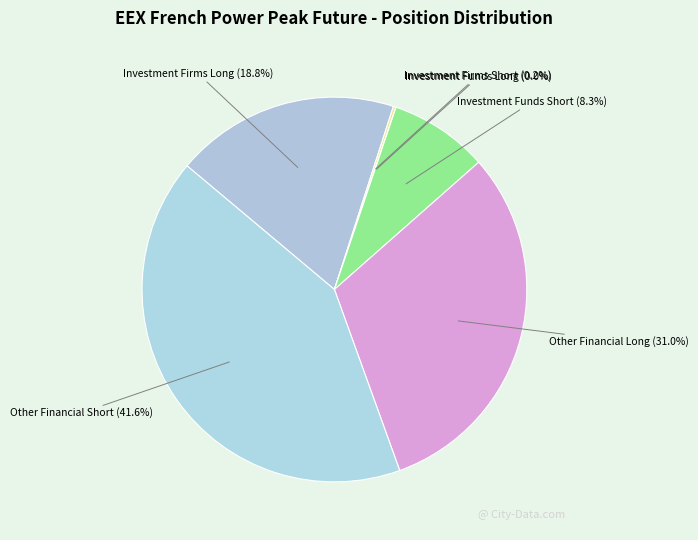

To the nearest percent, what is the average slice percentage?

17%